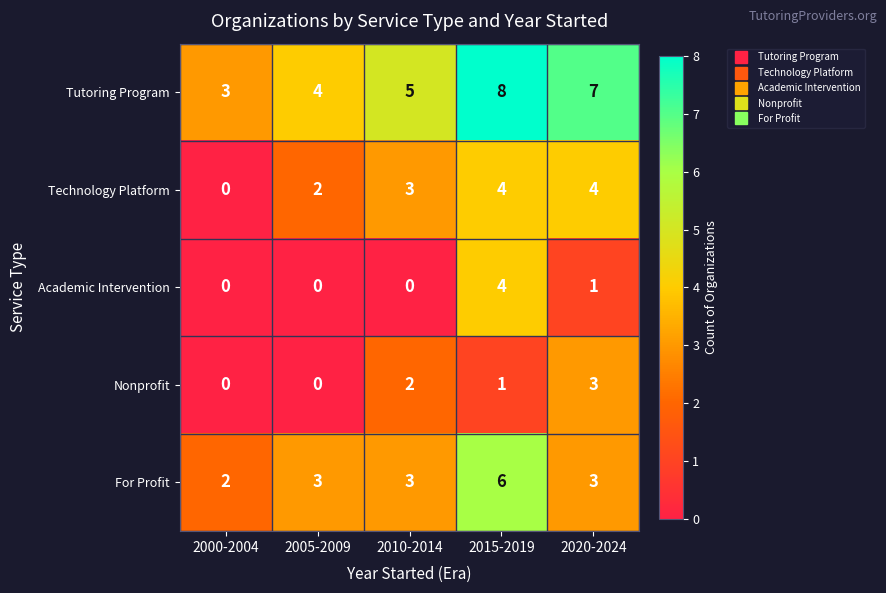

The Tutoring Program series shows 5 at 2000-2004. True or false?

False